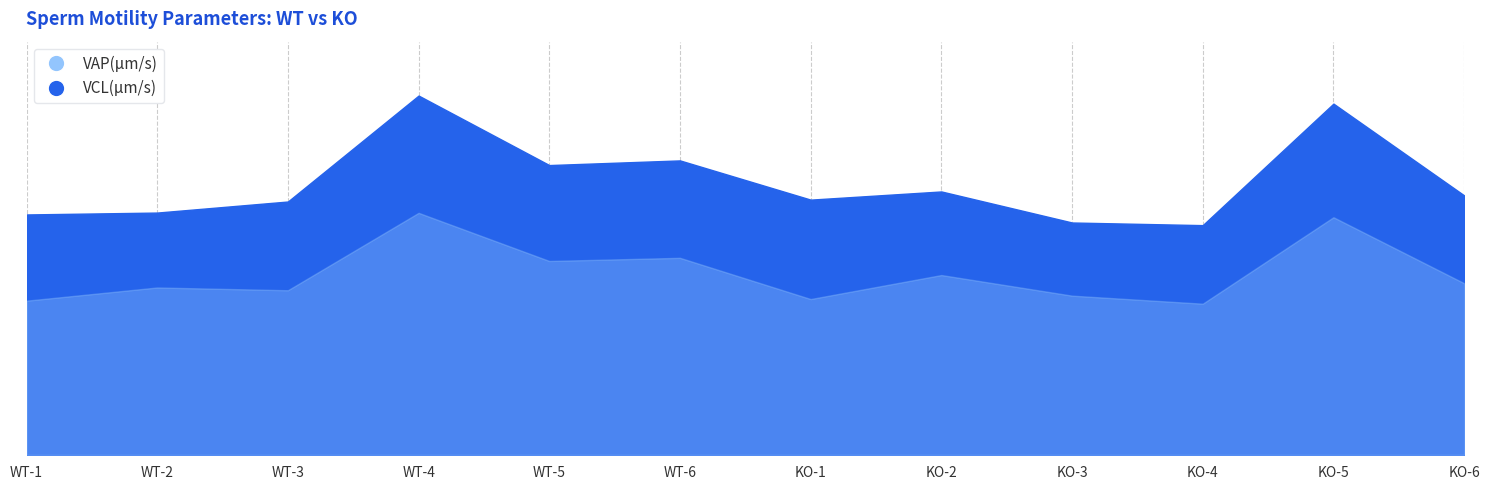

The VAP(μm/s) series shows 192.7 at KO-1. True or false?

False